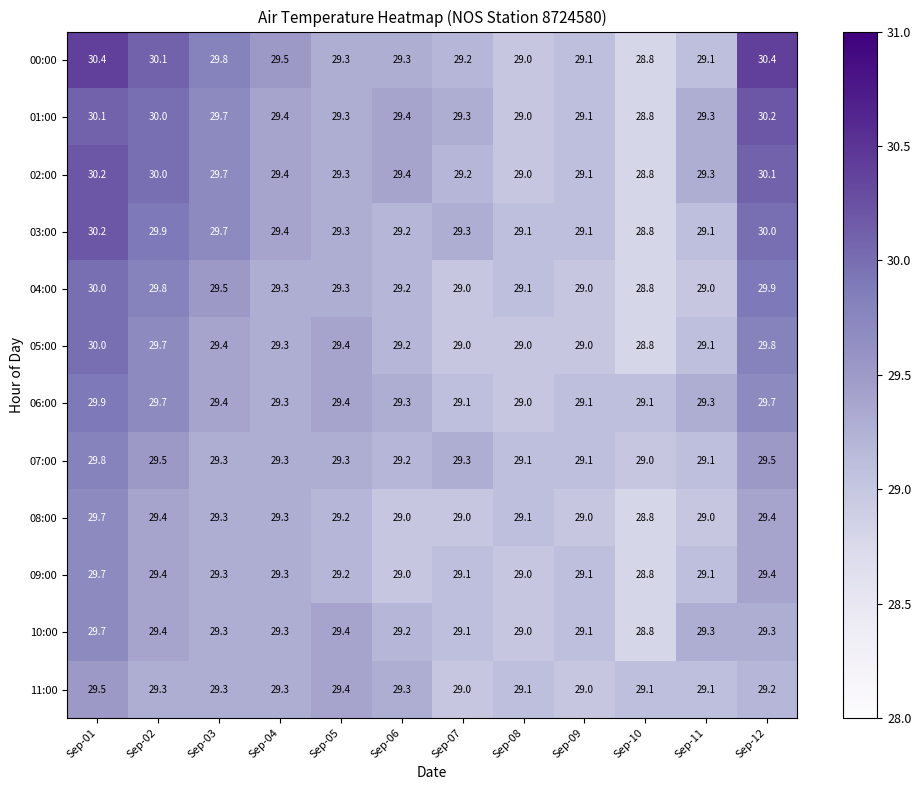

The value of 03:00 at Sep-02 is 29.9. True or false?

True